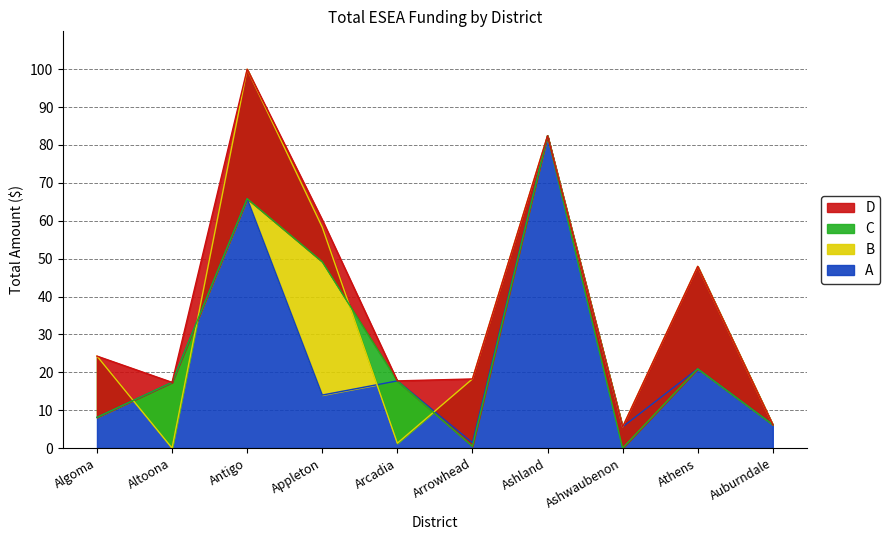

Is it true that A equals 5.6 at Ashwaubenon?

True